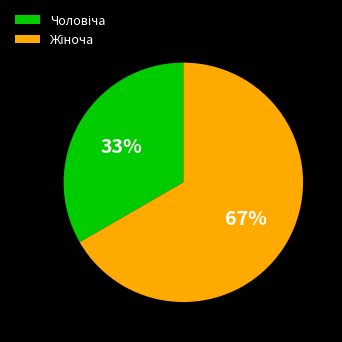

Is there any slice that represents more than half of the pie?

Yes